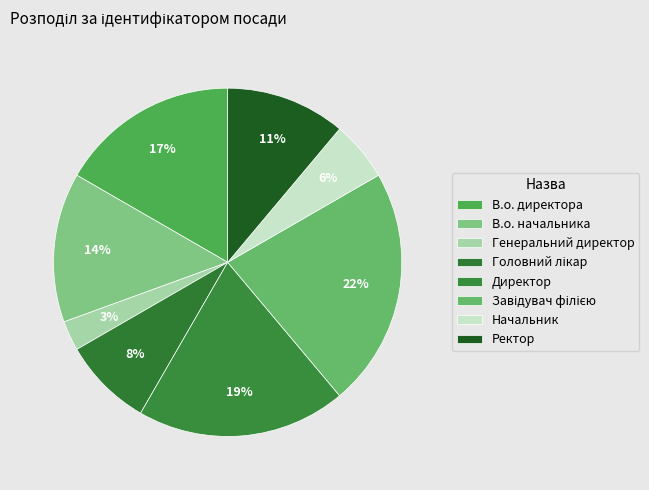

How many segments does this pie chart have?

8